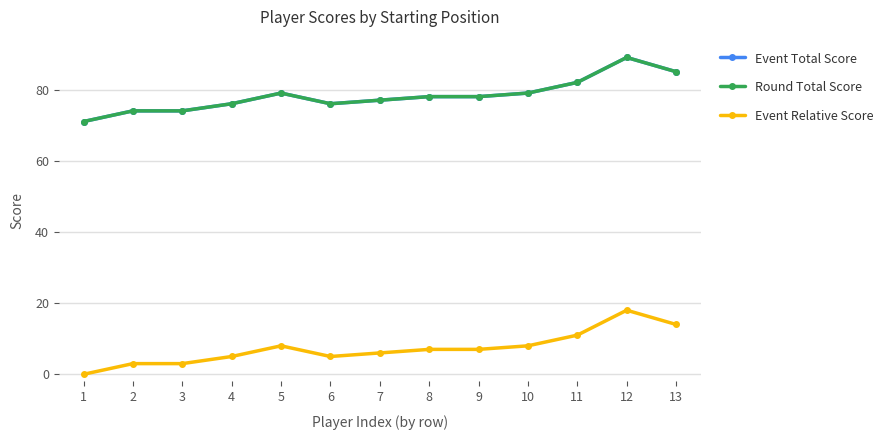

Reading left to right, list all the values displayed in this chart.

Event Total Score: 1=71	2=74	3=74	4=76	5=79	6=76	7=77	8=78	9=78	10=79	11=82	12=89	13=85
Round Total Score: 1=71	2=74	3=74	4=76	5=79	6=76	7=77	8=78	9=78	10=79	11=82	12=89	13=85
Event Relative Score: 1=0	2=3	3=3	4=5	5=8	6=5	7=6	8=7	9=7	10=8	11=11	12=18	13=14